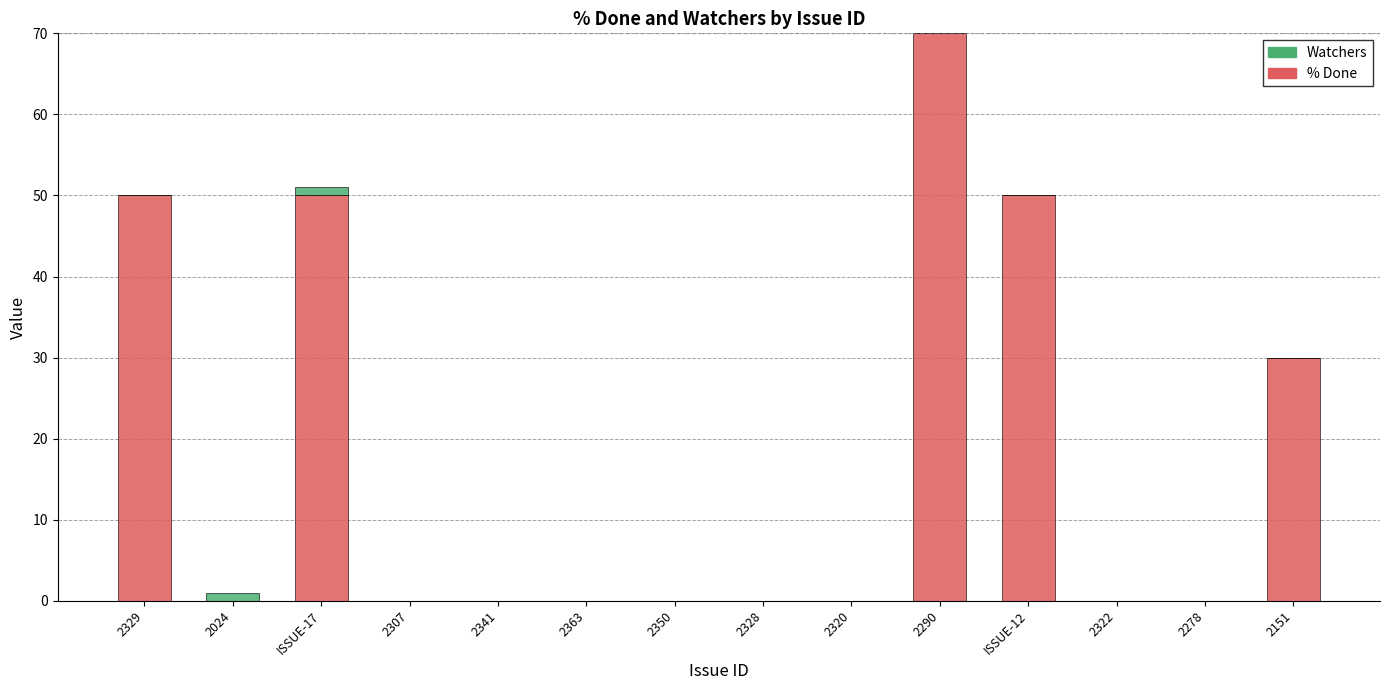

Reading left to right, what are the values for % Done?

2329=50	2024=0	ISSUE-17=50	2307=0	2341=0	2363=0	2350=0	2328=0	2320=0	2290=70	ISSUE-12=50	2322=0	2278=0	2151=30